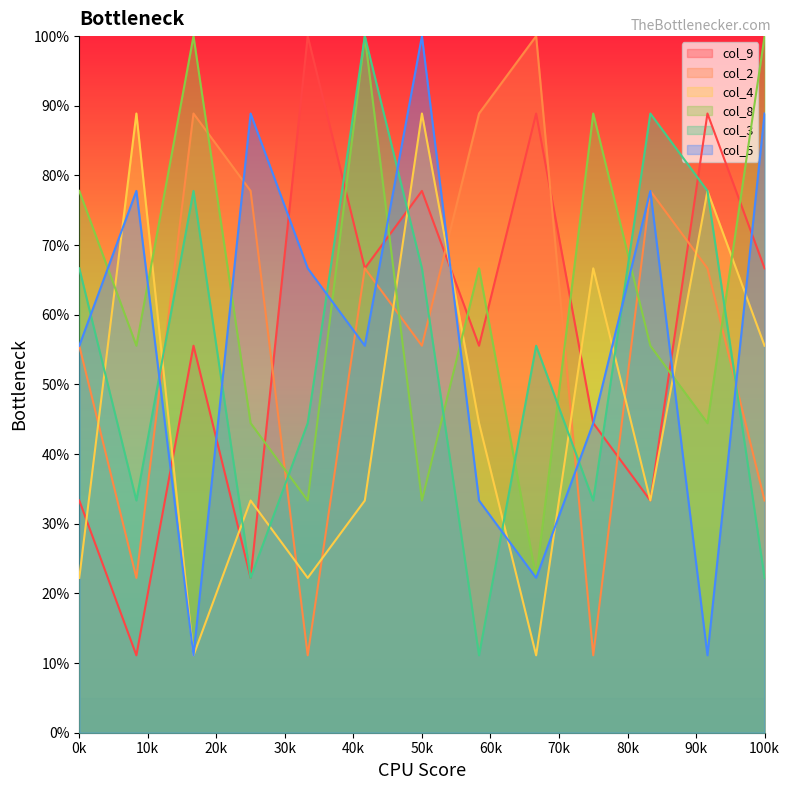

How many interior local valleys does the col_5 series have?

4